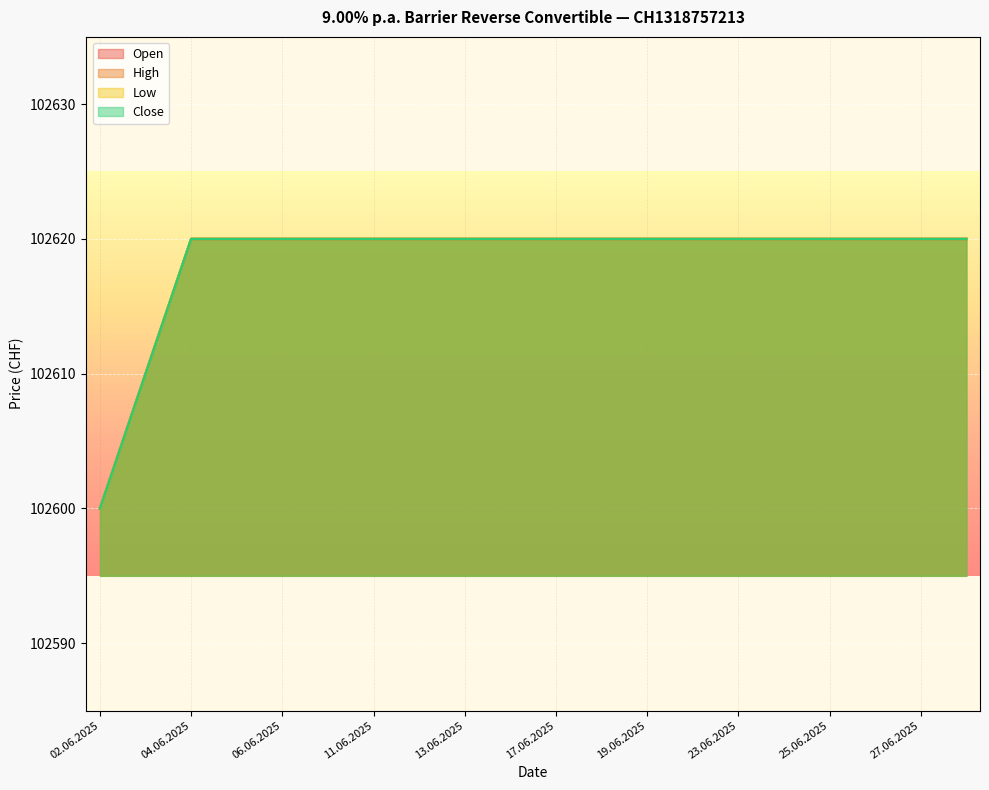

What are all the series names shown in the legend?

Open, High, Low, Close